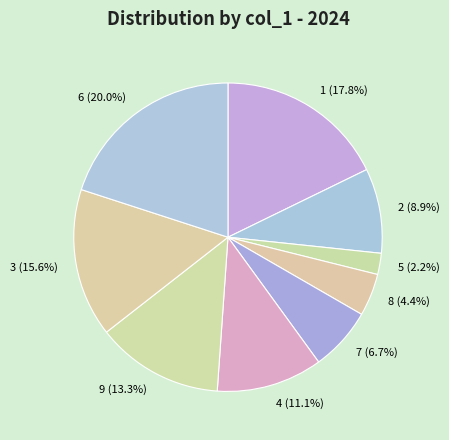

Is it true that 2 is 9% of the pie?

True